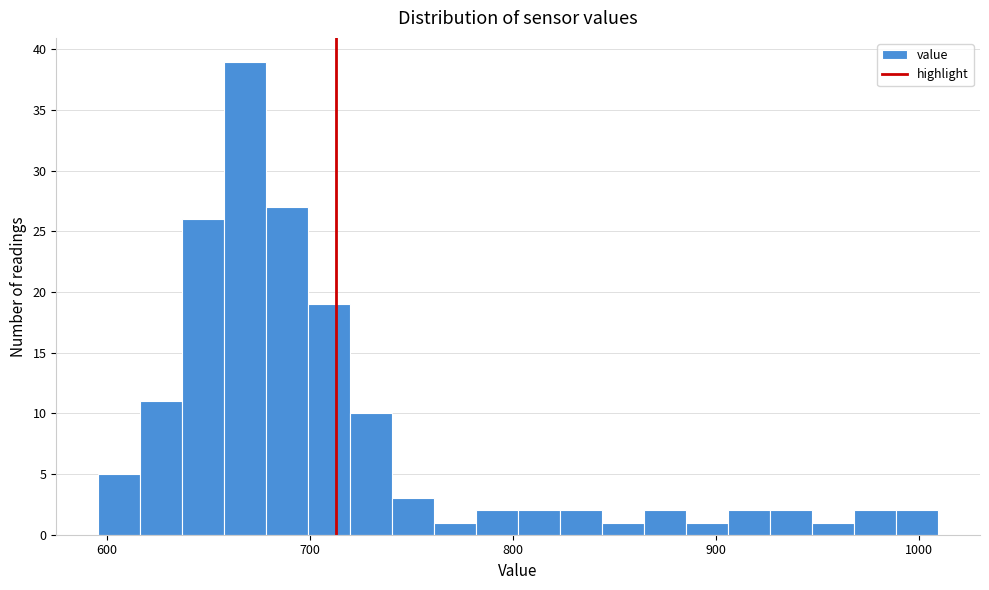

Read against the x-axis, roughly where is the centre of the tallest bar?

670